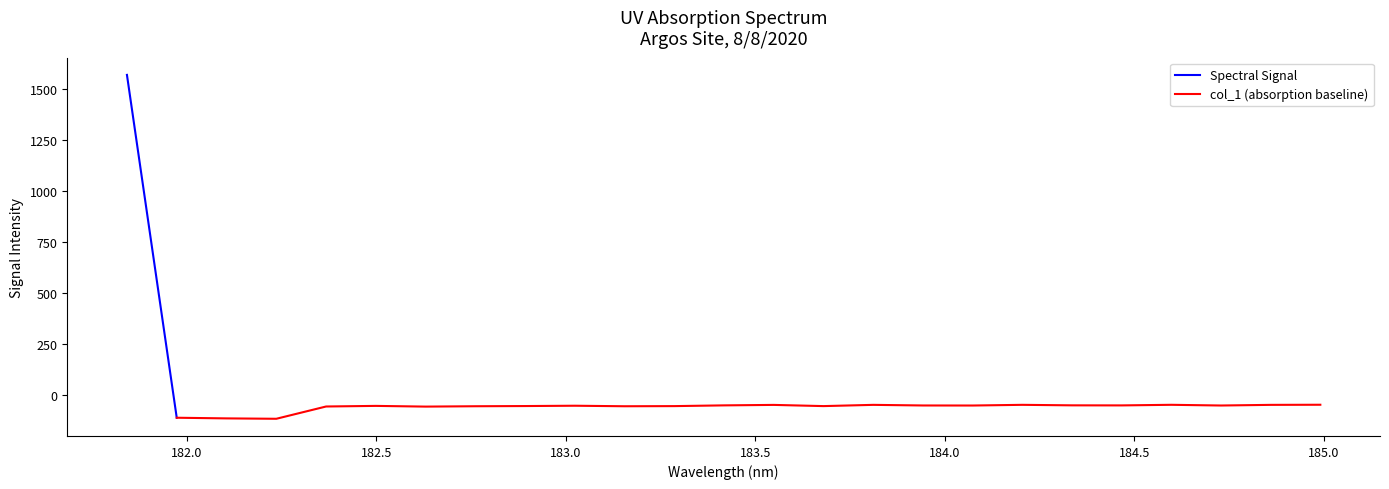

How many interior local peaks (higher than both neighbors) does the data have?

6